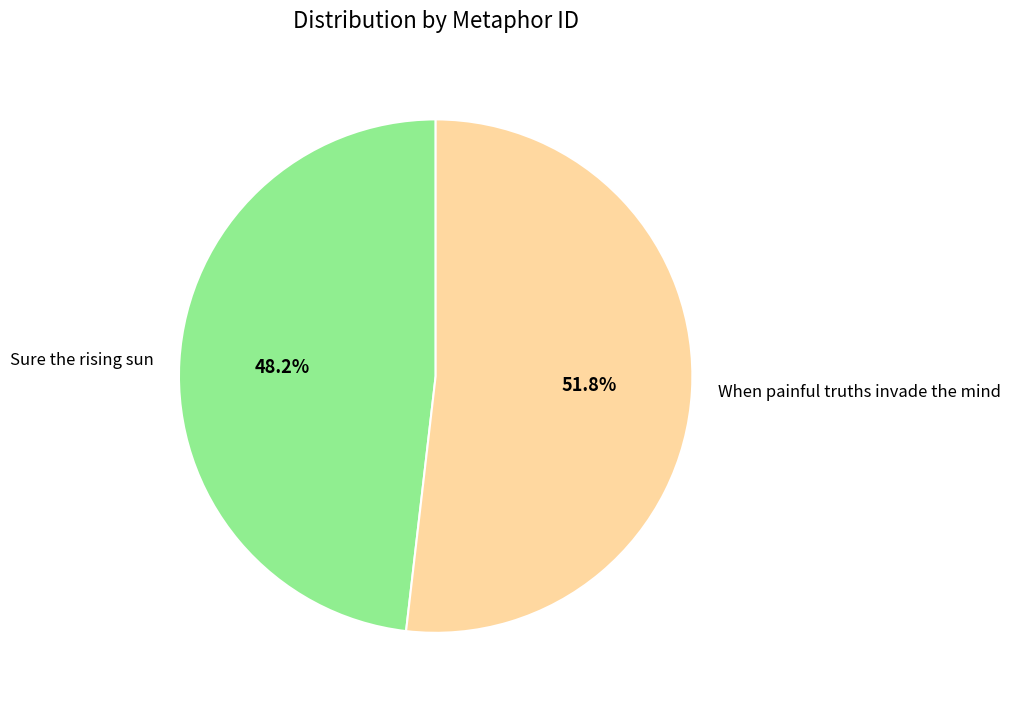

How many slices are in this pie chart?

2